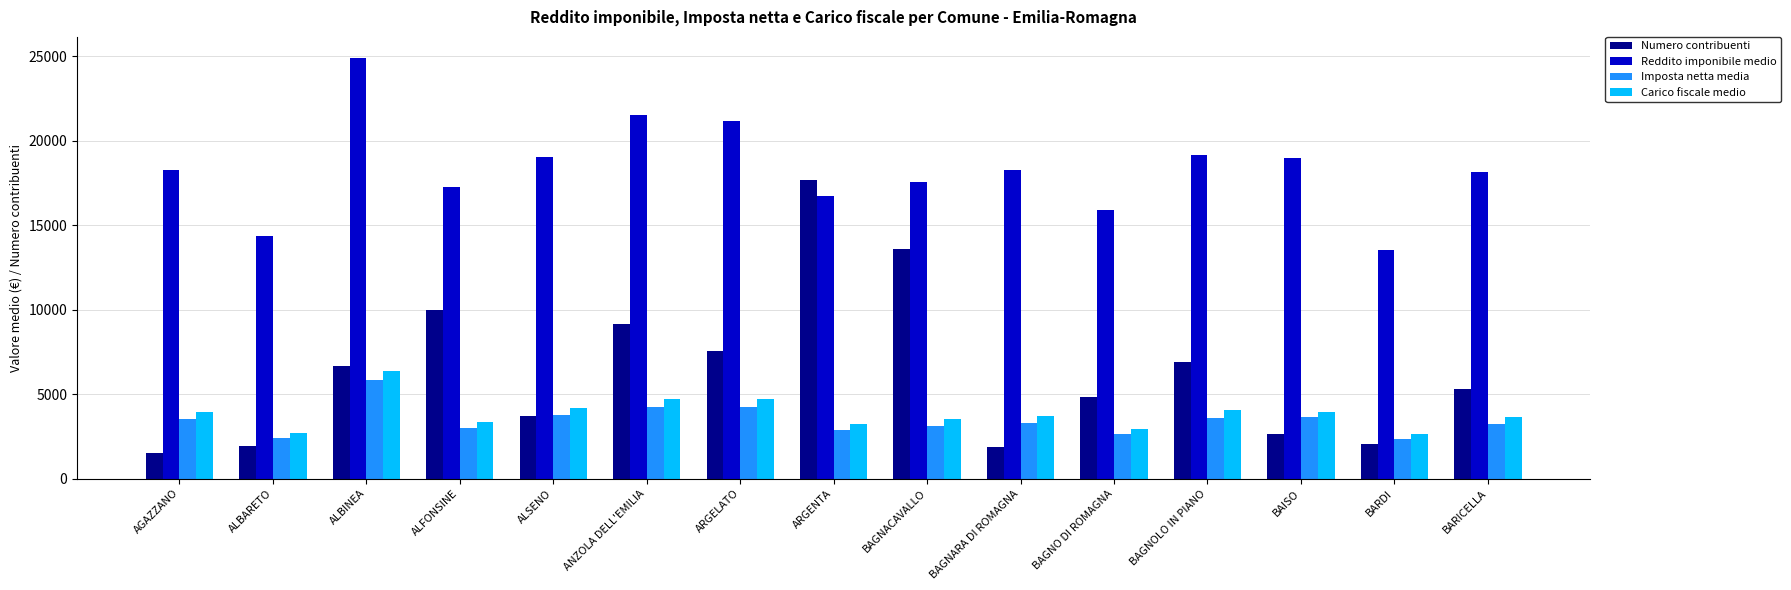

What is the difference between the maximum and minimum values in the Carico fiscale medio series?

3712.2